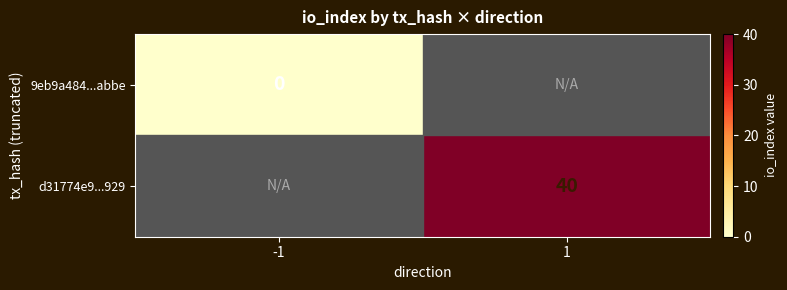

Is it true that d31774e9...929 equals 9 at 1?

False